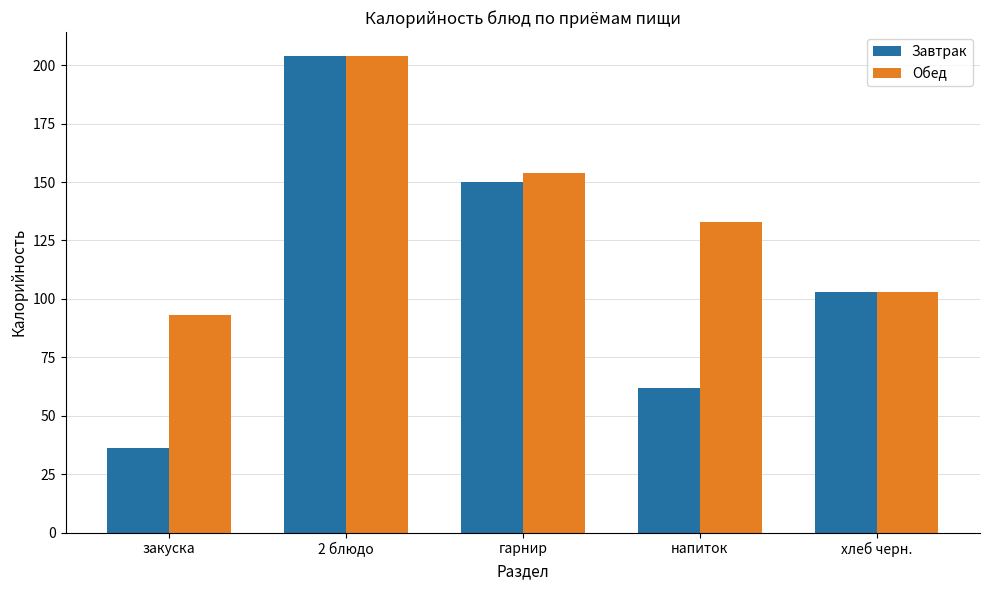

What is the total value across all series at гарнир?

304